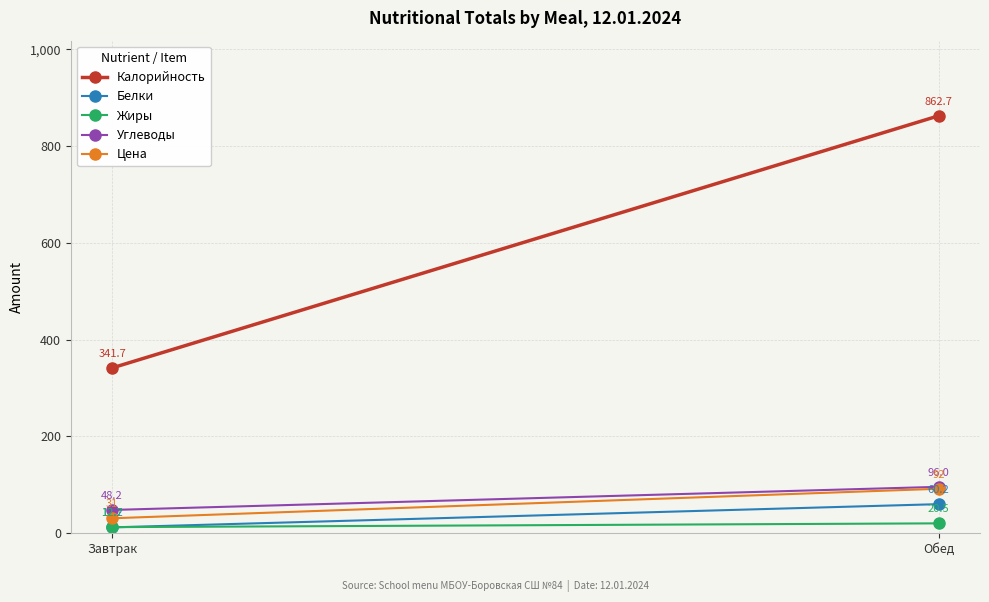

What is the average value of the Калорийность series?

602.2